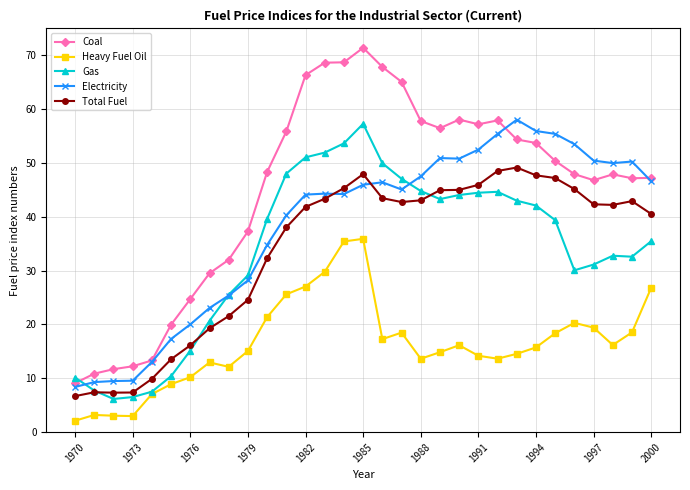

What is the value of the Heavy Fuel Oil point at the 3rd from the left?

3.1